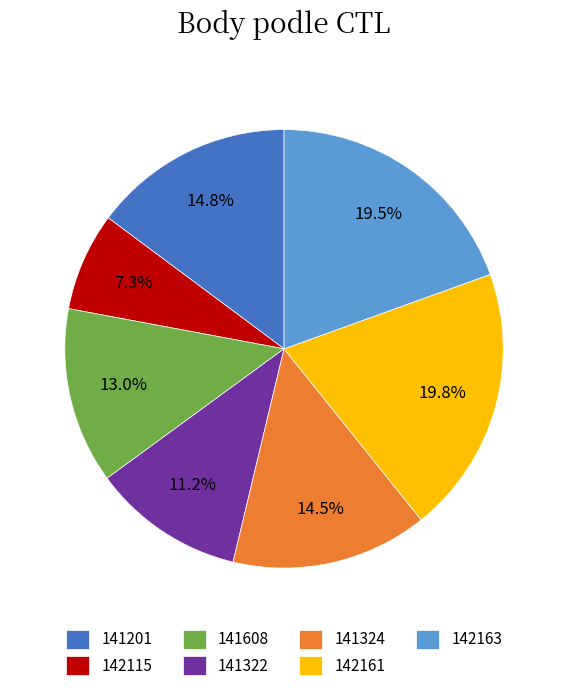

What percentage is the 142115 slice, to the nearest percent?

7%